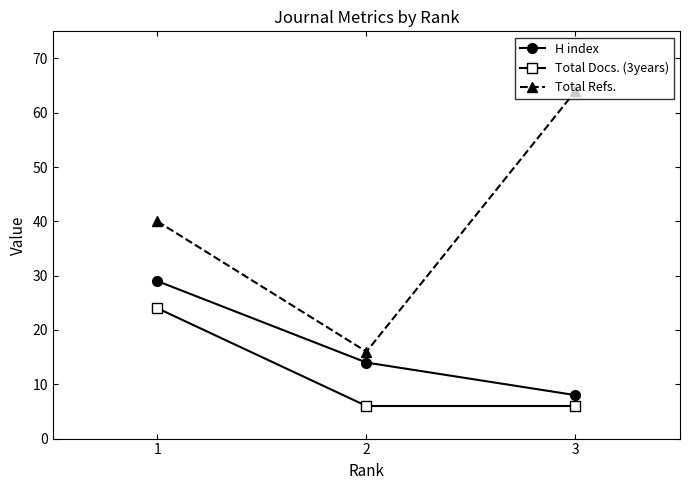

Where is H index nearest to the value 18?

2